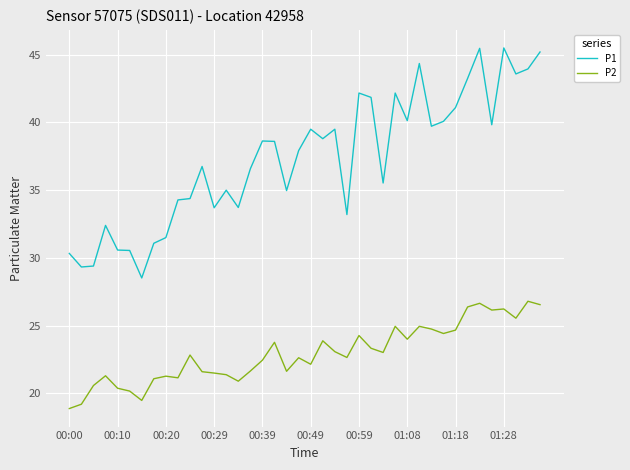

Which series has the widest spread of values?

P1